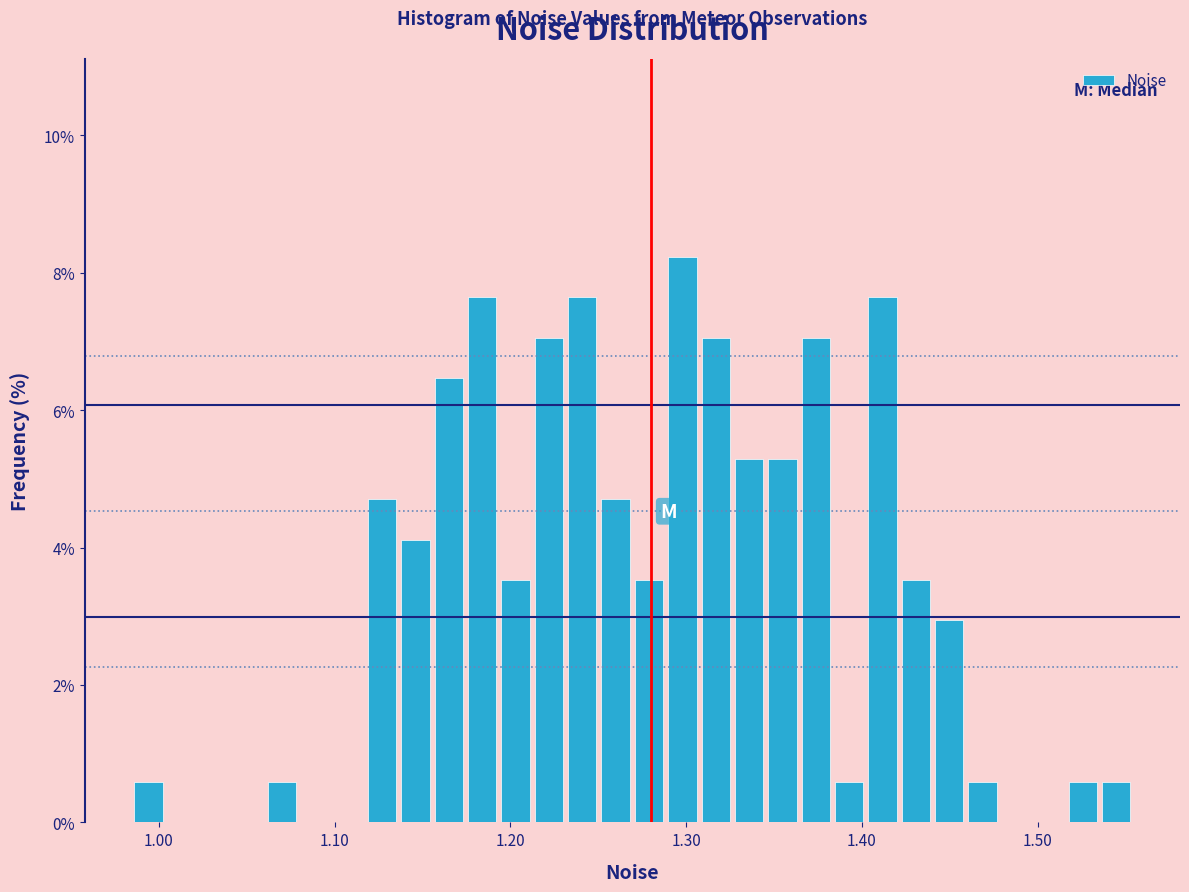

Around what value on the x-axis is the tallest bar? Give the approximate position of its centre, as read against the axis.

1.30